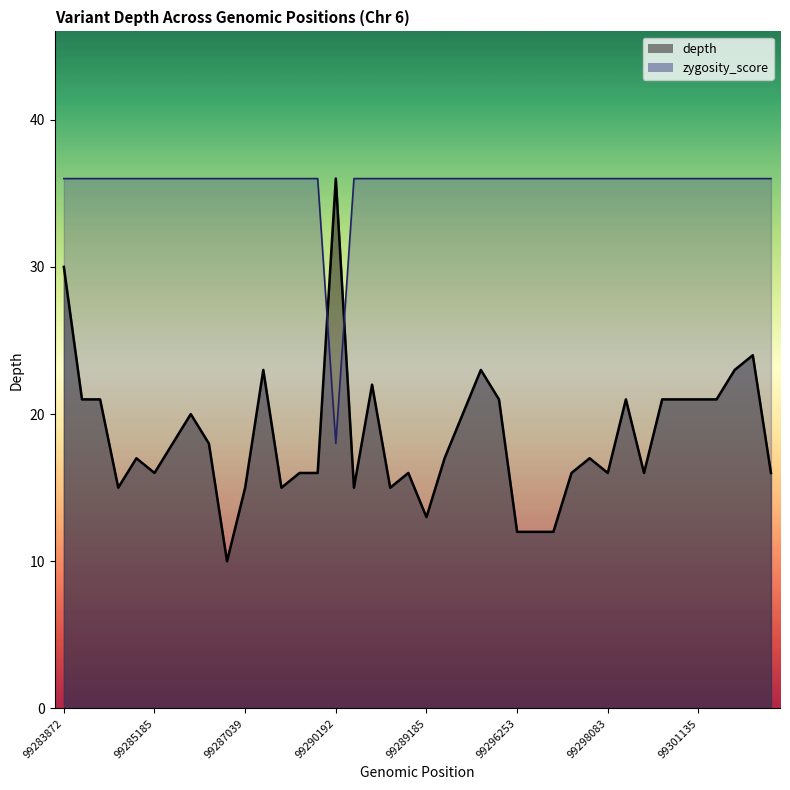

Reading right to left, list all the values displayed in this chart.

depth: 99302646=16	99301685=24	99301271=23	99301137=21	99301135=21	99300382=21	99300219=21	99300030=16	99299580=21	99298083=16	99297536=17	99296454=16	99296262=12	99296261=12	99296253=12	99295760=21	99293721=23	99290603=20	99291929=17	99289185=13	99287031=16	99287030=15	99290008=22	99294190=15	99290192=36	99289240=16	99287779=16	99287233=15	99287141=23	99287039=15	99286466=10	99286673=18	99285599=20	99285224=18	99285185=16	99284934=17	99284415=15	99284203=21	99284202=21	99283872=30
zygosity_score: 99302646=36	99301685=36	99301271=36	99301137=36	99301135=36	99300382=36	99300219=36	99300030=36	99299580=36	99298083=36	99297536=36	99296454=36	99296262=36	99296261=36	99296253=36	99295760=36	99293721=36	99290603=36	99291929=36	99289185=36	99287031=36	99287030=36	99290008=36	99294190=36	99290192=18	99289240=36	99287779=36	99287233=36	99287141=36	99287039=36	99286466=36	99286673=36	99285599=36	99285224=36	99285185=36	99284934=36	99284415=36	99284203=36	99284202=36	99283872=36